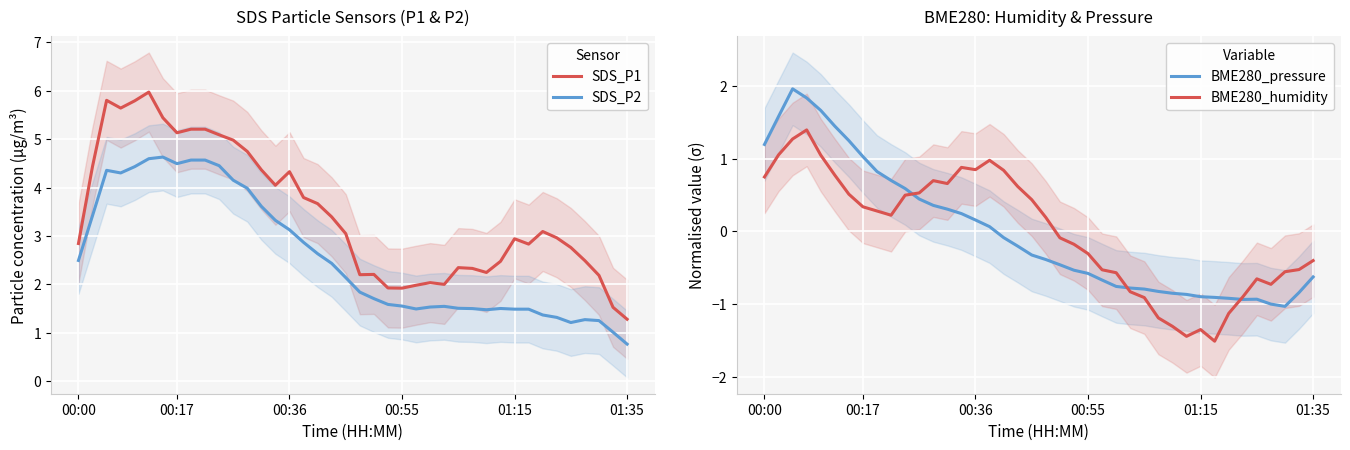

Where does the SDS_P2 series first go above 2?

00:00